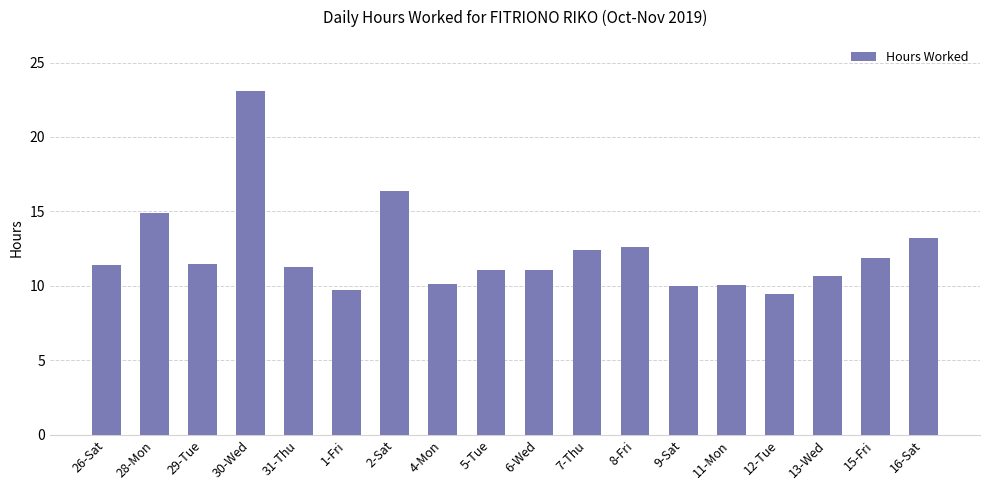

What position from the left is 2-Sat?

7